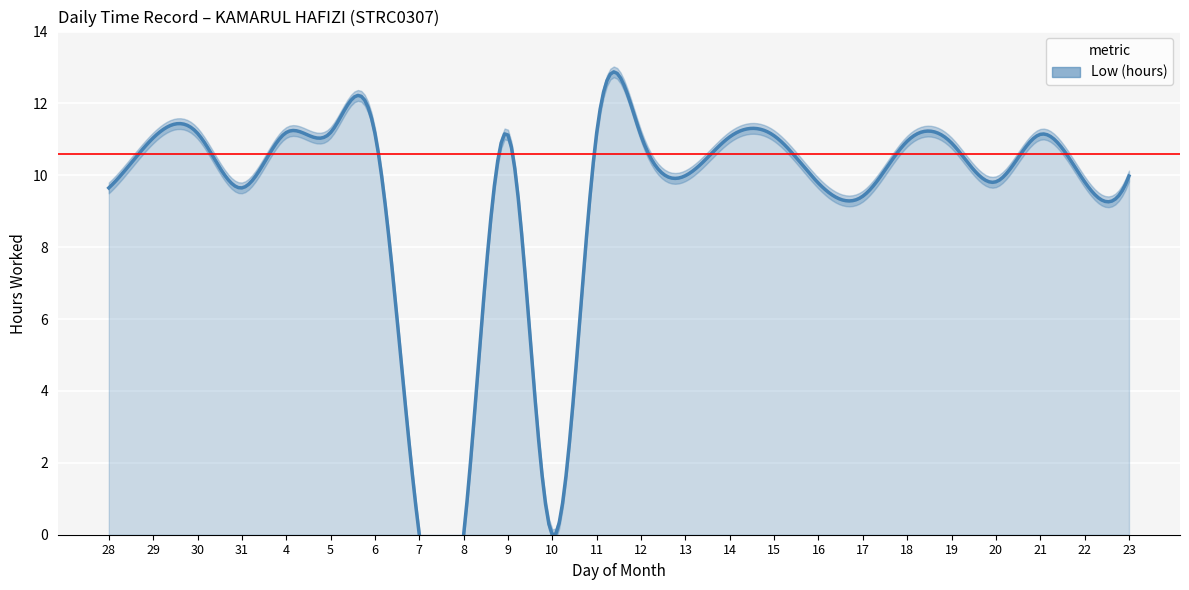

Is it true that the value at 17 is 9.4?

True